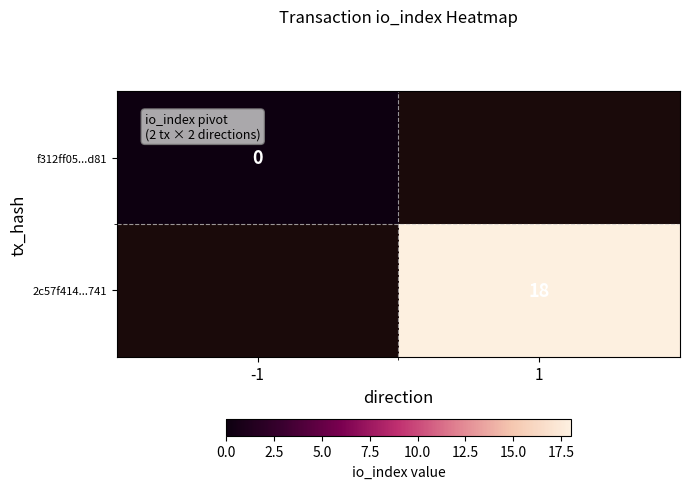

True or false: 2c57f414...741 has a value of 3.6 at 1.

False